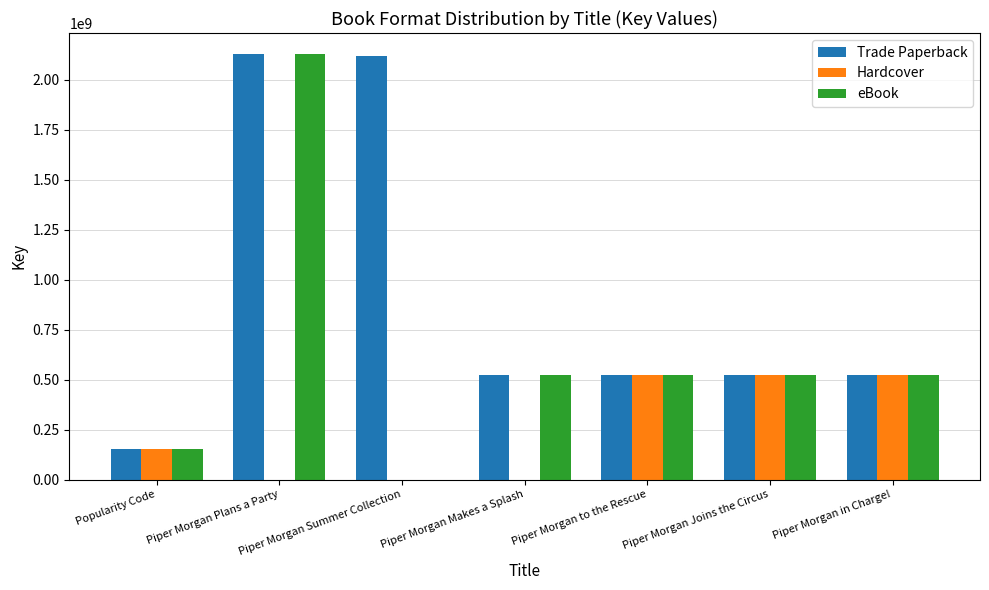

How many values in eBook are above zero?

6